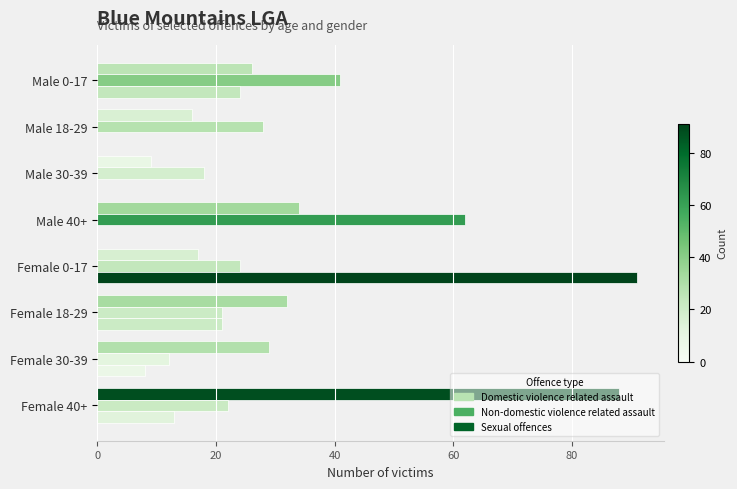

How many distinct data groups are displayed?

3